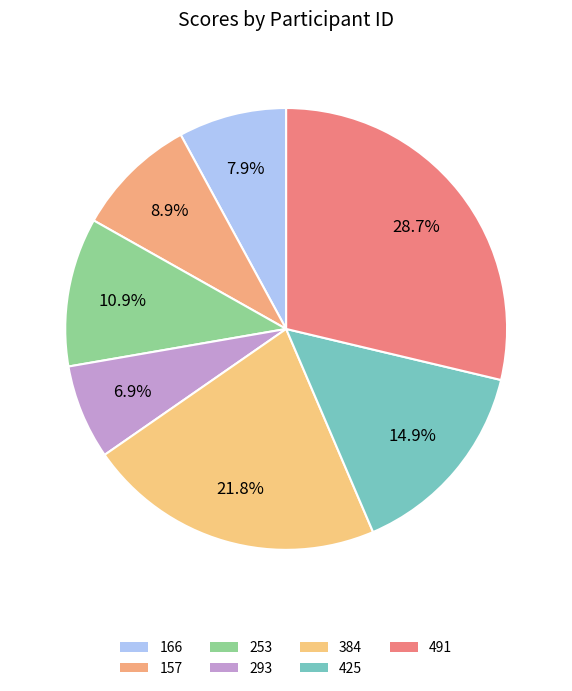

What percentage do 425 and 491 together represent?

43.6%